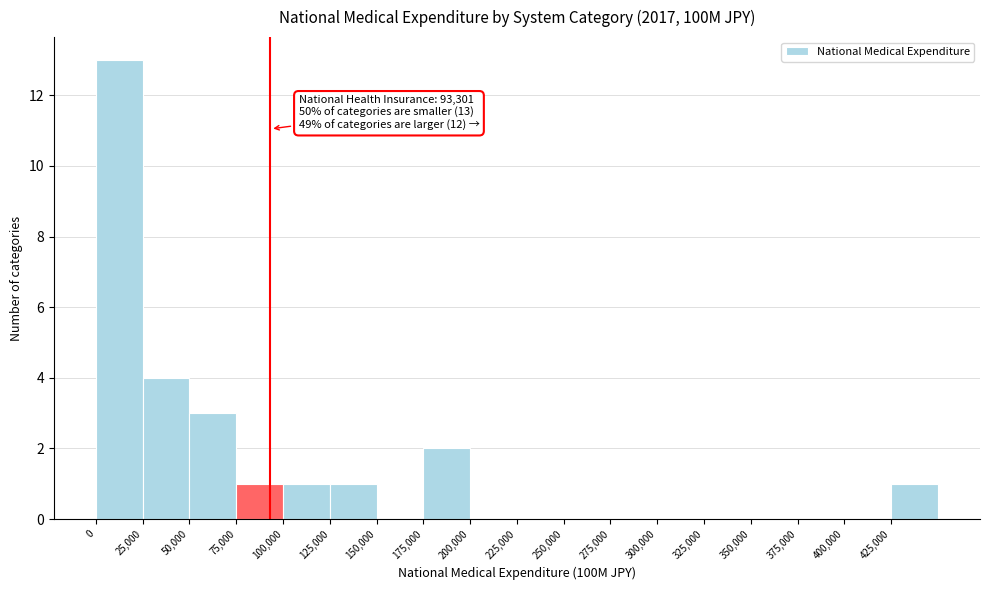

Which range on the x-axis has the tallest bar?

0 to 25000